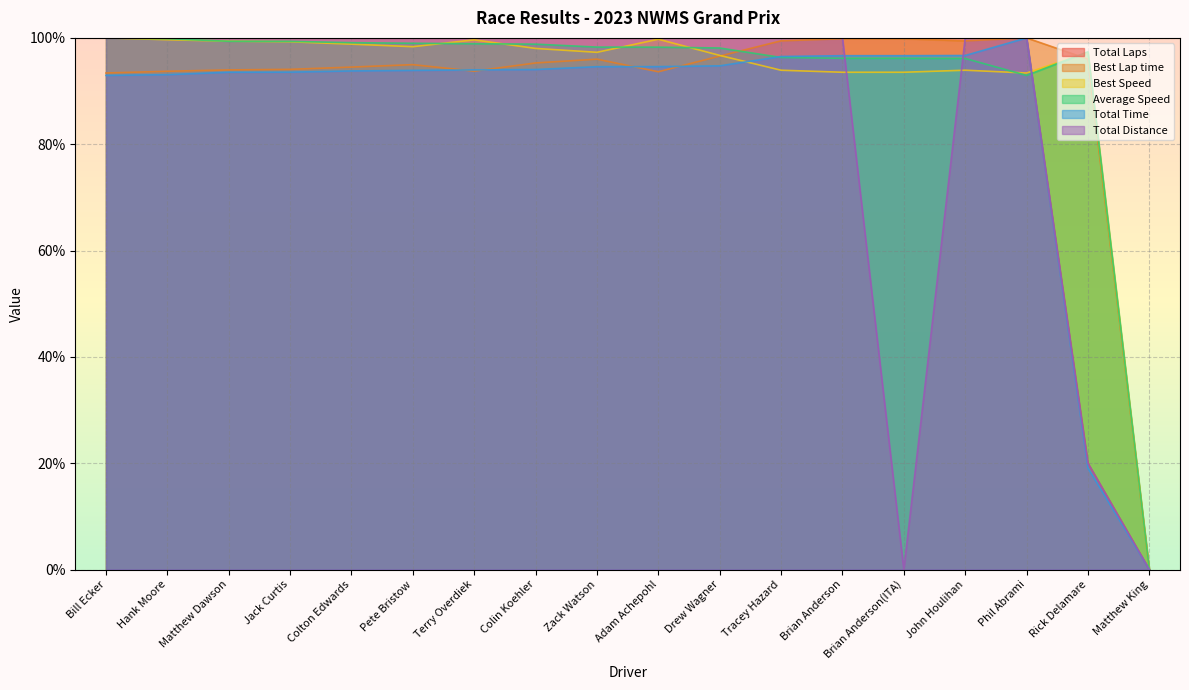

True or false: Best Speed has more than 2 interior local peaks.

True